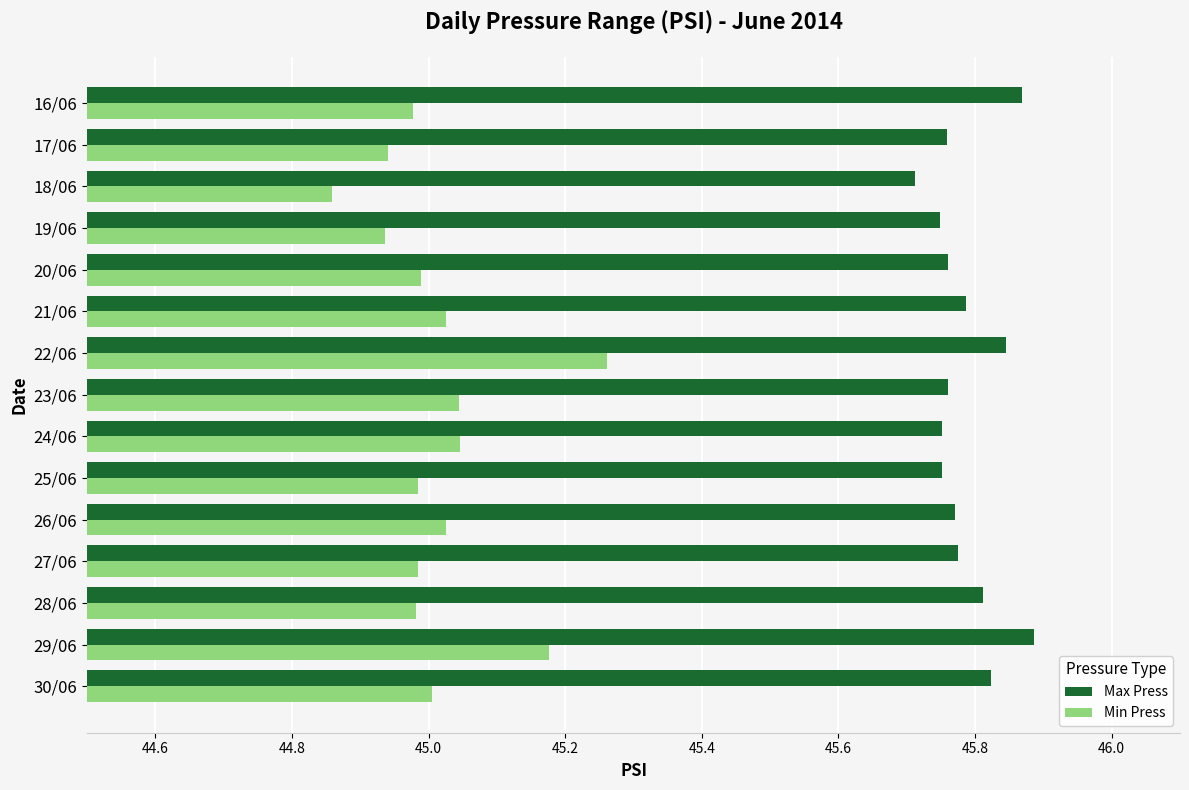

Is the value of Max Press at 26/06 greater than the value of Min Press at 27/06?

Yes